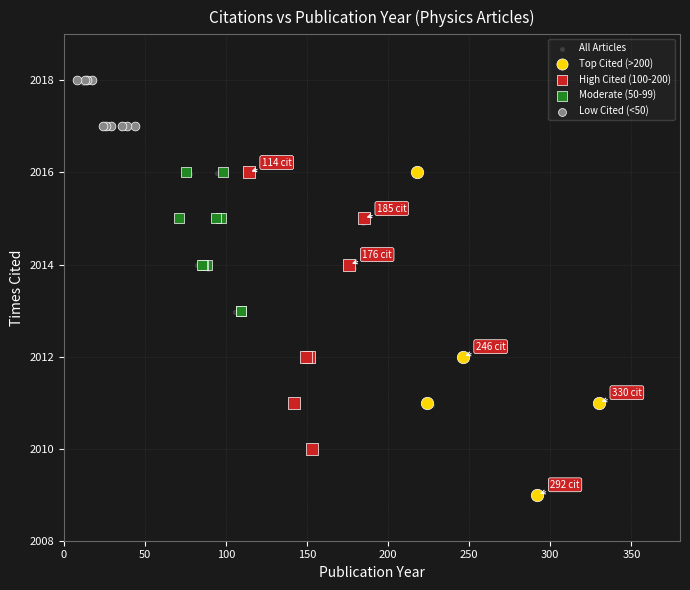

Which series has the largest Y range (max minus min)?

All Articles